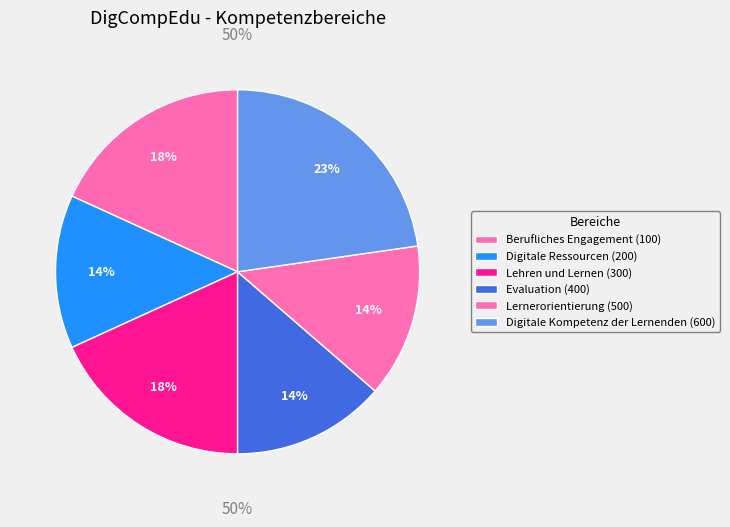

Is Evaluation (400) the majority of the pie?

No